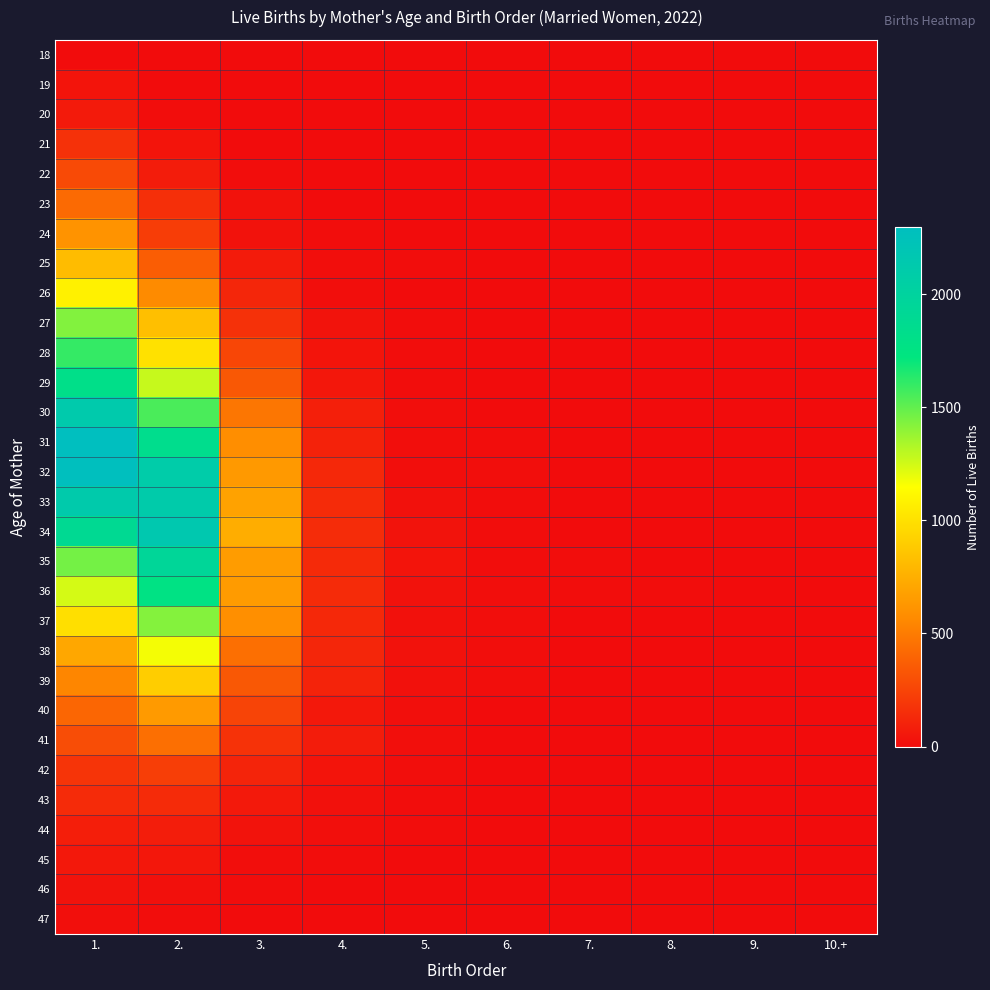

At how many categories does at least one series exceed 2045?

2